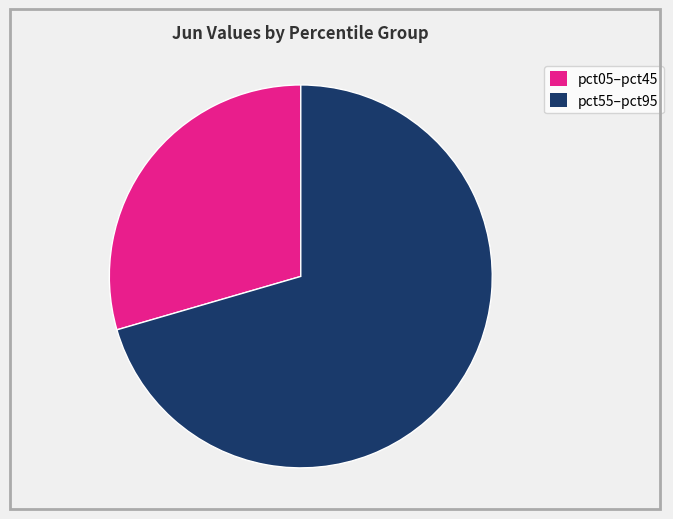

Is there any slice that represents more than half of the pie?

Yes